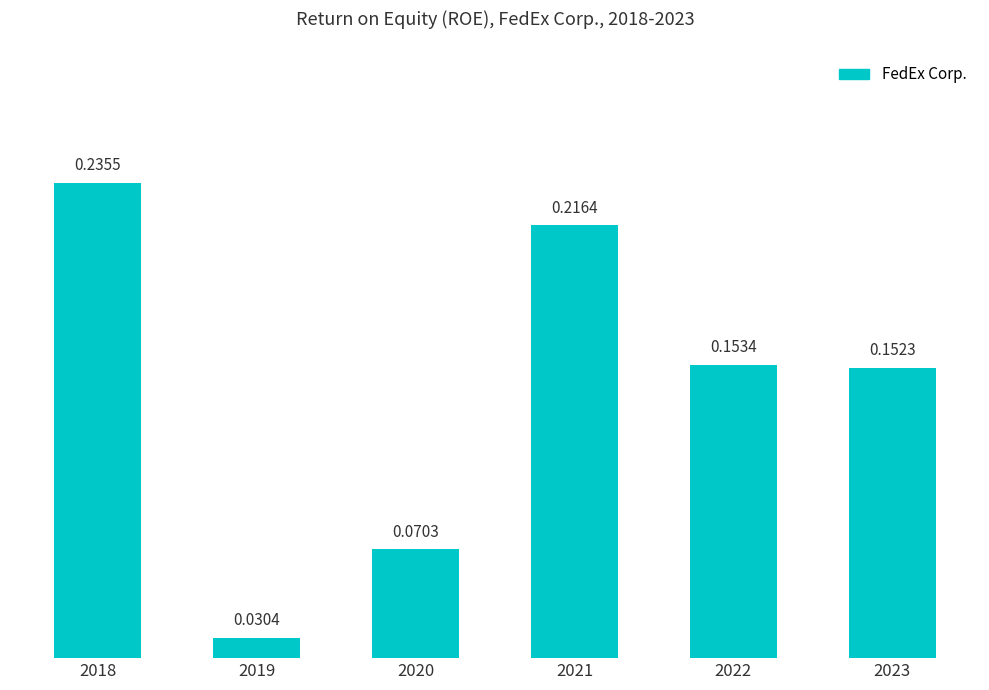

Which has a higher value, 2022 or 2020?

2022